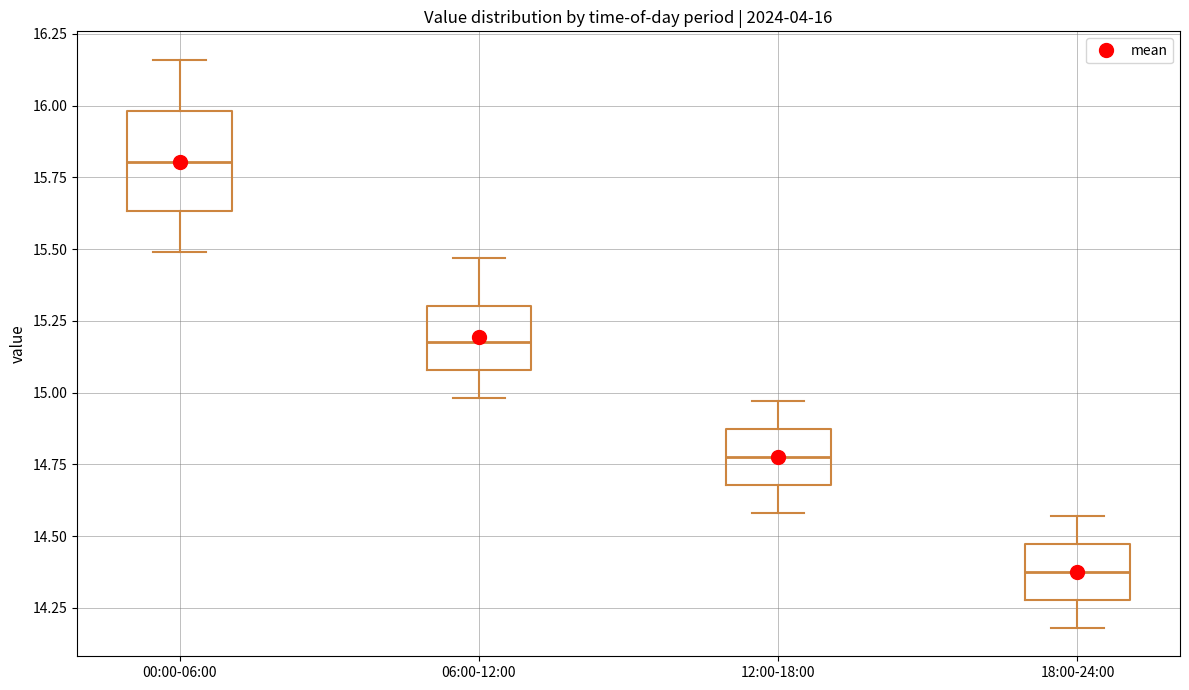

Comparing the boxes themselves (not the whiskers), which one is the tallest?

00:00-06:00